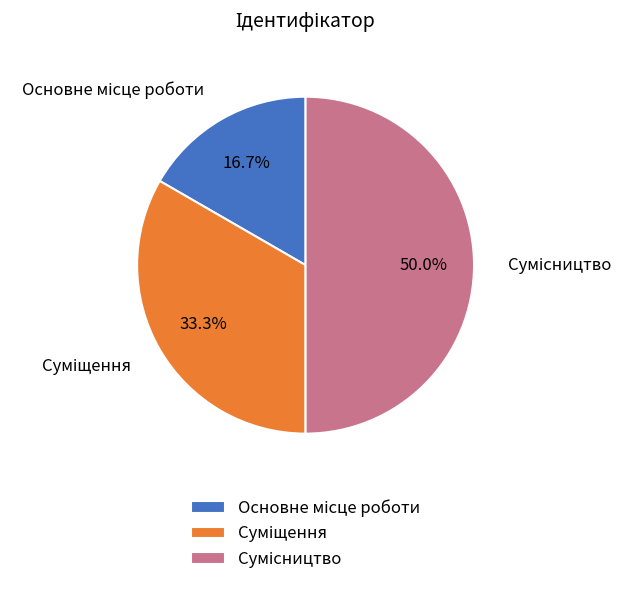

Combined, what portion of the pie is Сумісництво and Суміщення?

83.3%